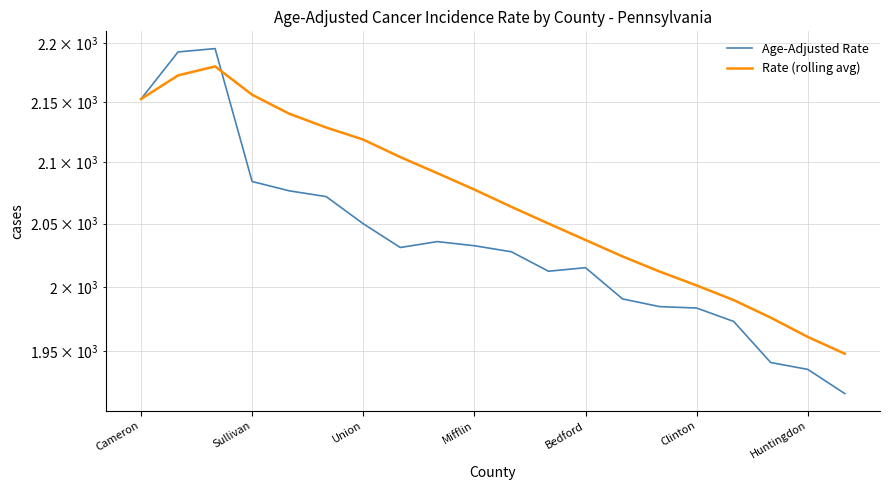

What is the value of the Age-Adjusted Rate point at the 8th from the left?

2031.0